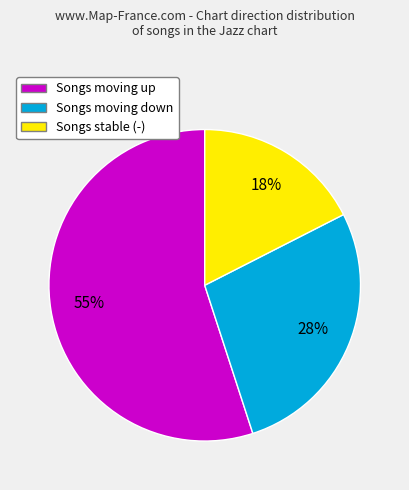

Which category has the smallest portion of the pie?

Songs stable (-)